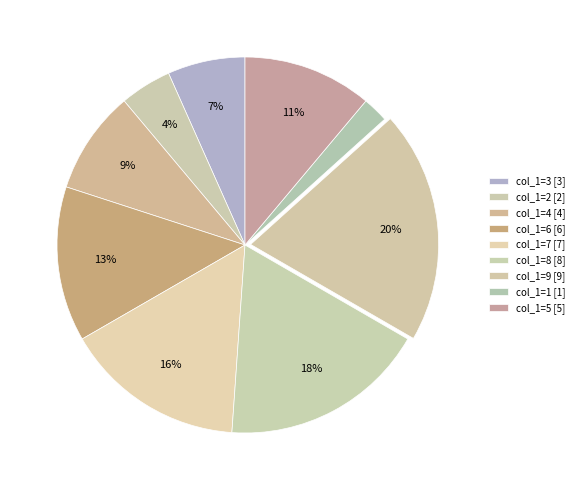

Is there any slice that represents more than half of the pie?

No